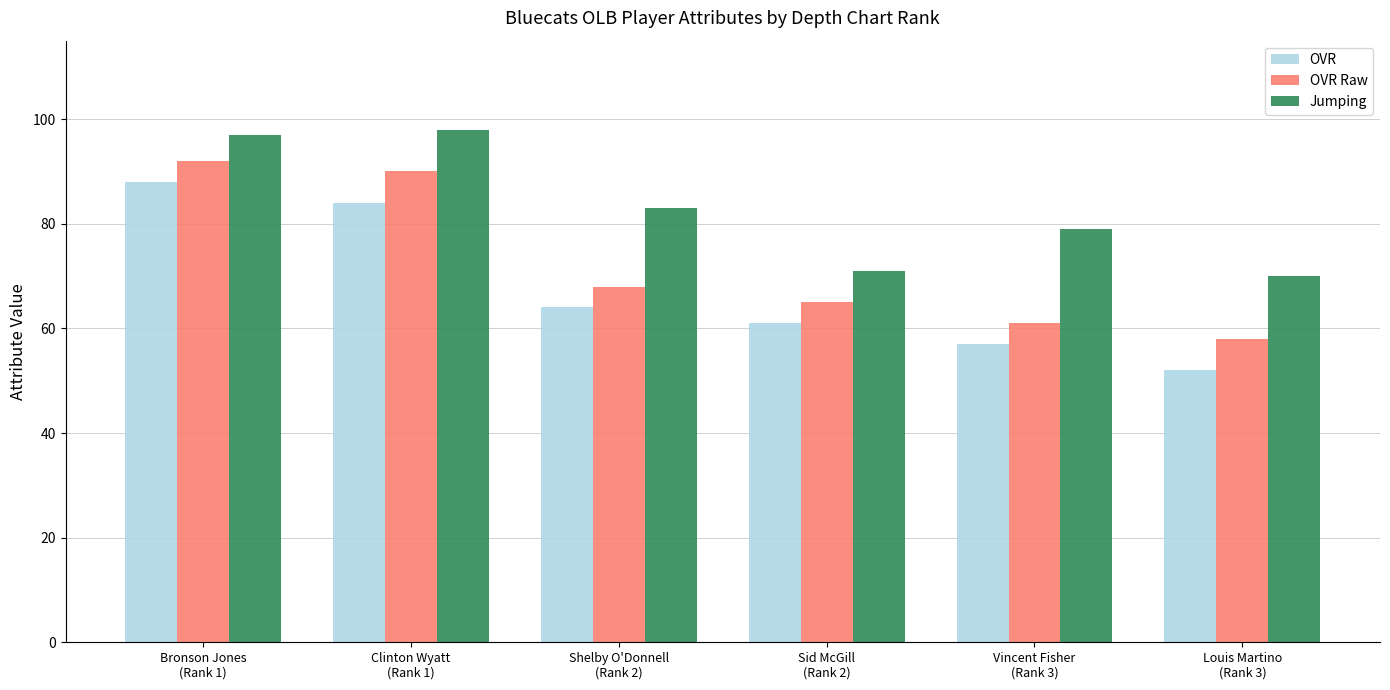

How many categories are shown in the chart?

6